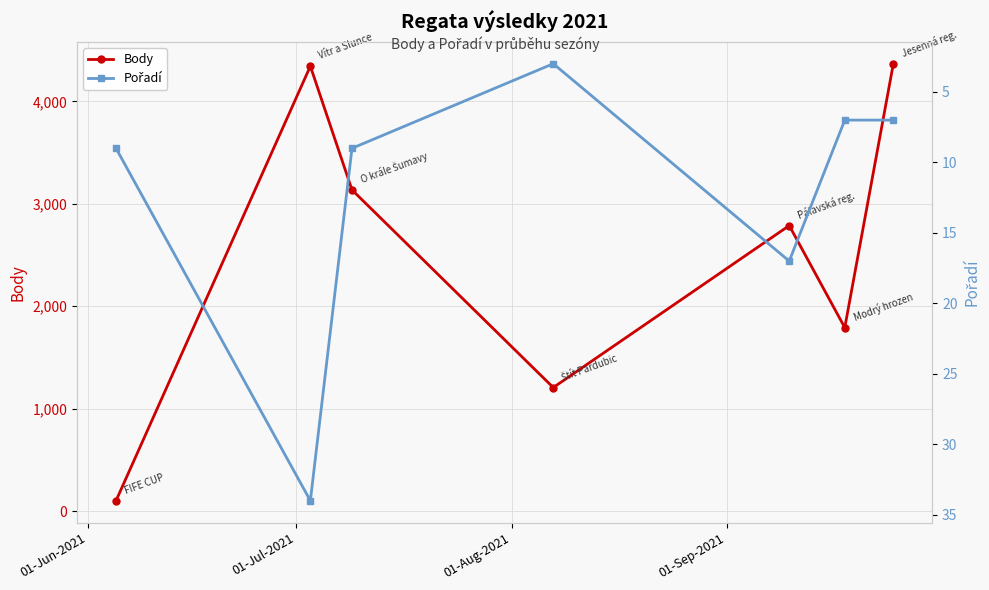

What is the value of the Body point at the 1st from the left?

101